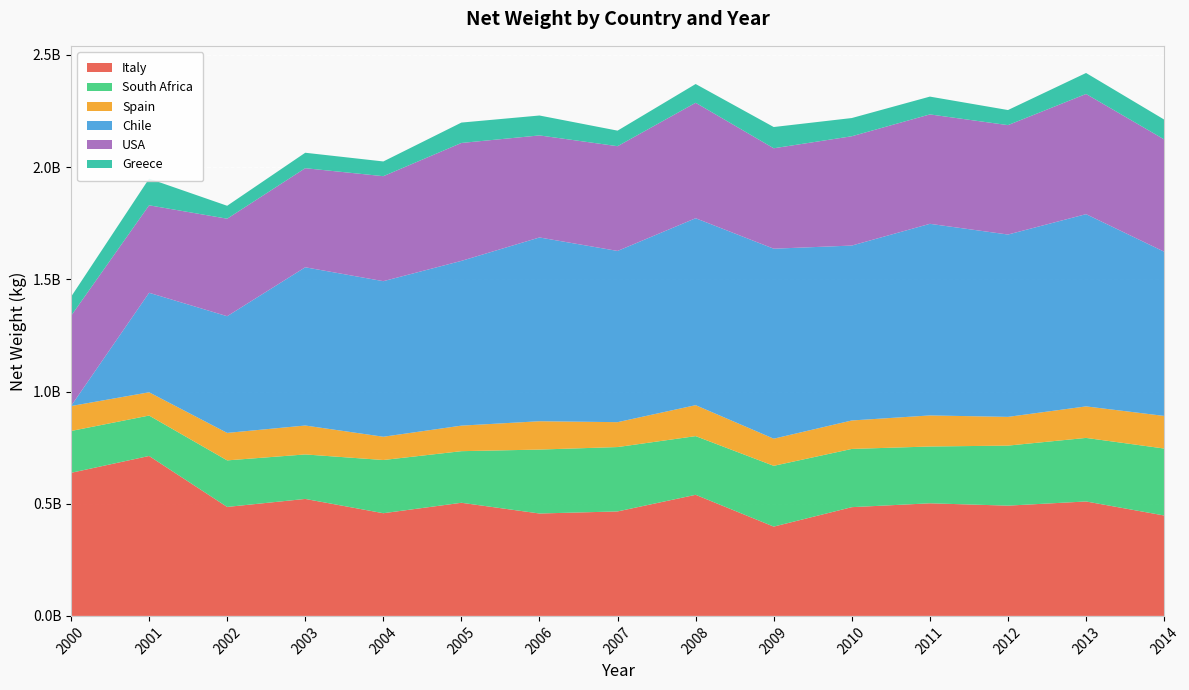

Reading right to left, extract all data points from this chart.

Italy: 447466753	509965704	491368505	501794748	484590532	397958460	539654518	465558587	456340940	504139365	457617592	521291232	485591258	712733001	637599166
South Africa: 298424427	283238512	267503473	253139906	259521006	270876773	261518776	286894614	284903248	229948128	237110452	198264399	207491061	180103991	186413416
Spain: 145310936	140438701	128075613	138418808	126786264	120882375	137946929	110917666	126282456	113825560	103625784	128884967	122427962	103670430	111143161
Chile: 731893605	856712966	812566317	853905982	779491829	846675914	833067052	763017169	818951189	734221307	693301824	705159969	520030563	443477002	0
USA: 500484631	535571186	487540676	487542317	487090436	447528873	514457254	466777109	454707785	525431830	467871103	441497961	434513502	389813488	401677302
Greece: 88388362	93505131	67228570	79352235	81190863	94658616	83602678	69313590	88731515	90831605	65616281	68870165	57606144	118709303	84838108